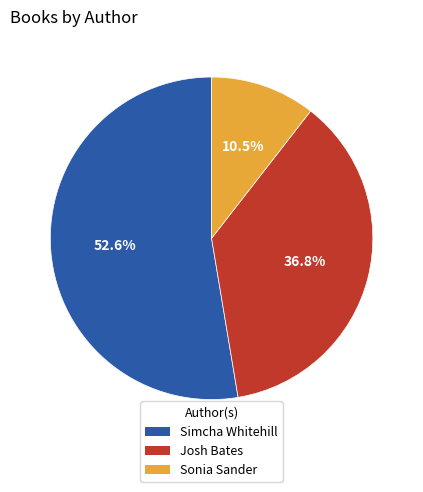

Which slice represents more than half of the pie?

Simcha Whitehill